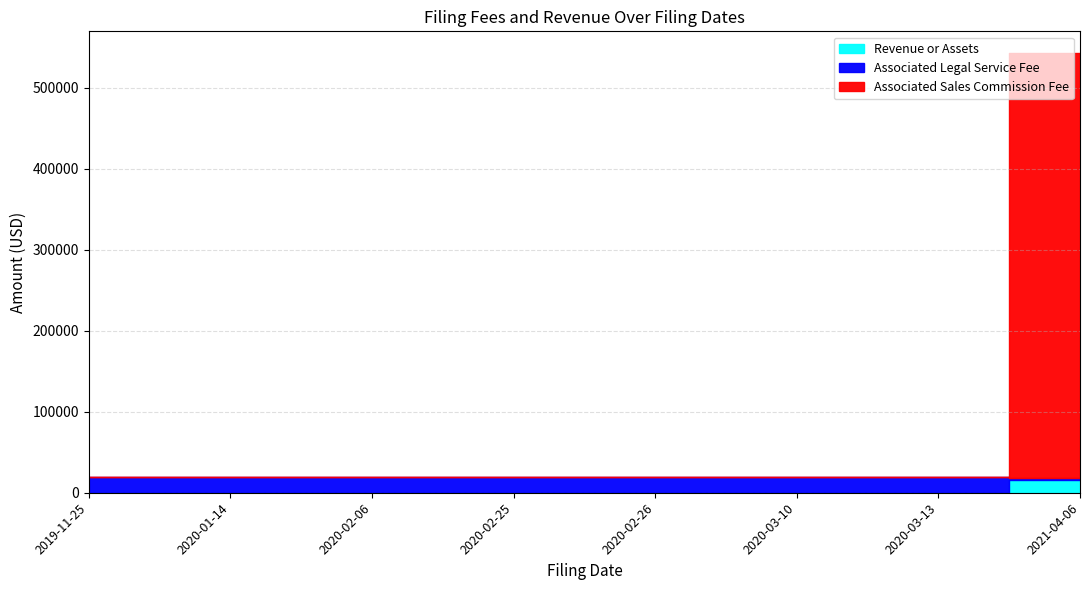

List the series in order of their peak value, lowest first.

Revenue or Assets, Associated Legal Service Fee, Associated Sales Commission Fee